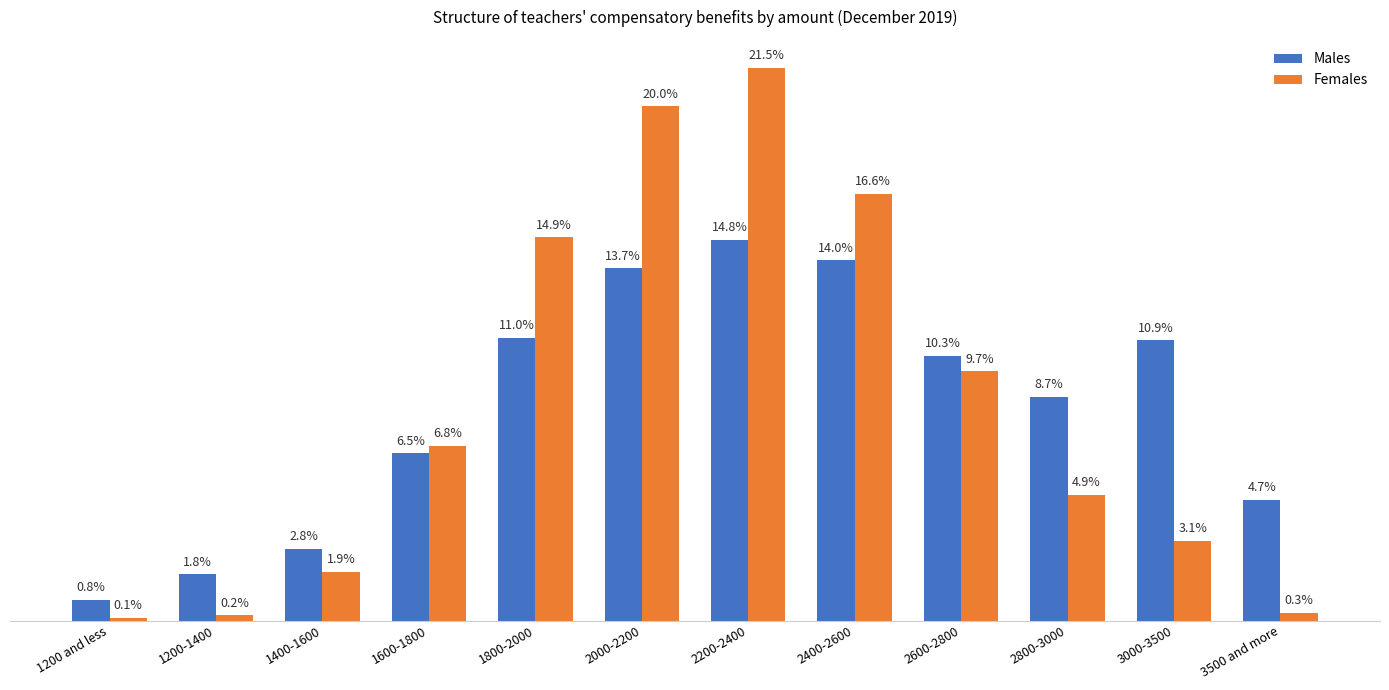

At which category is the sum across all series the highest?

2200-2400